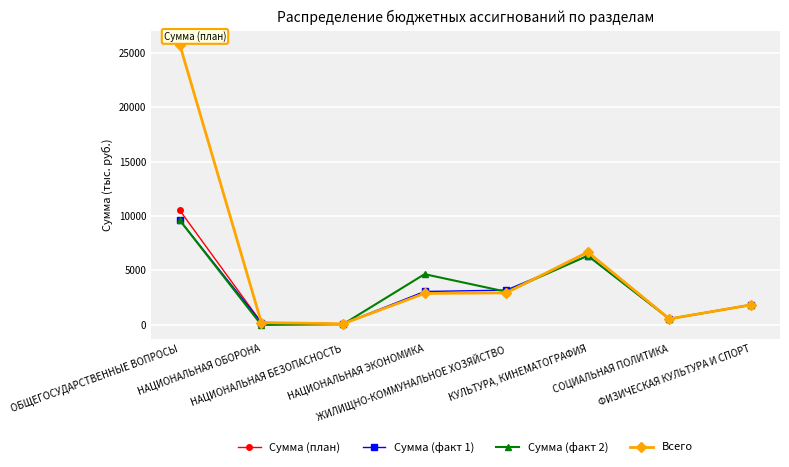

The value of Сумма (факт 2) at НАЦИОНАЛЬНАЯ ЭКОНОМИКА is 1277.1. True or false?

False